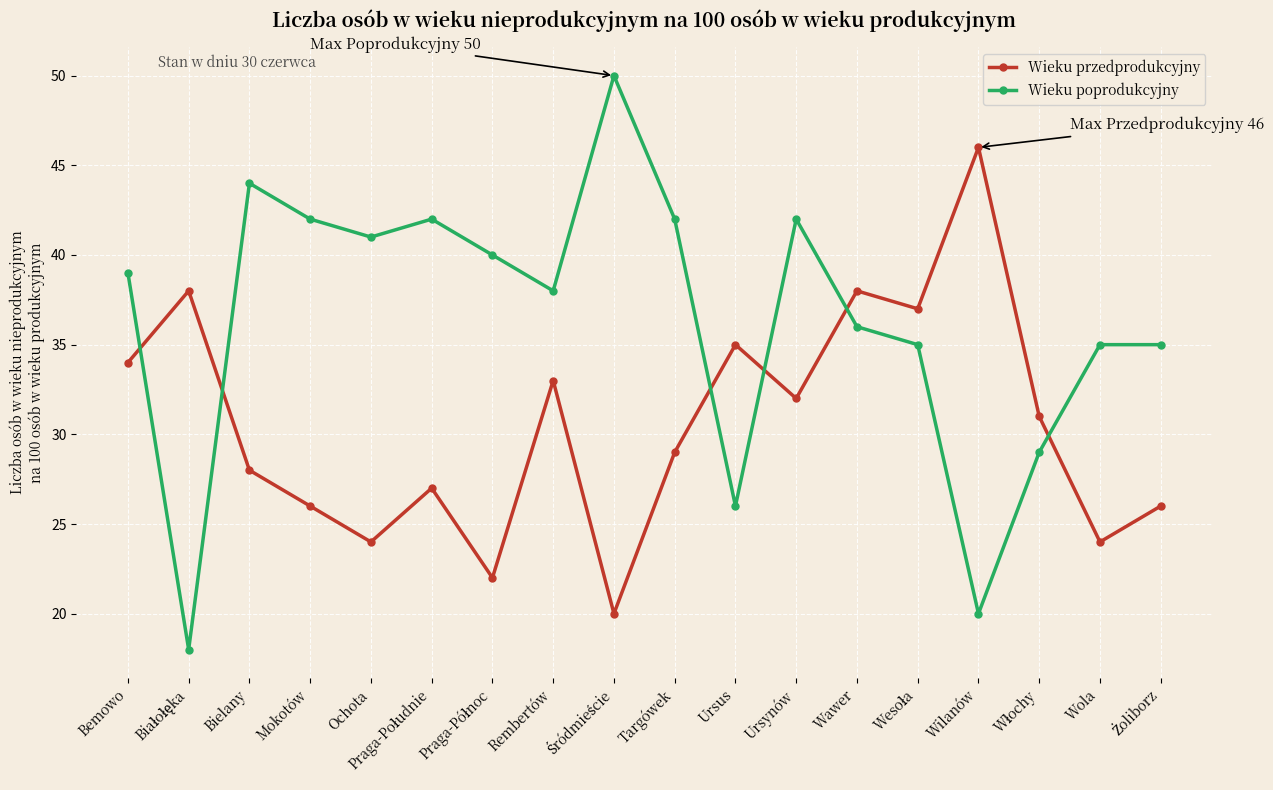

Which series has the widest spread of values?

Wieku poprodukcyjny